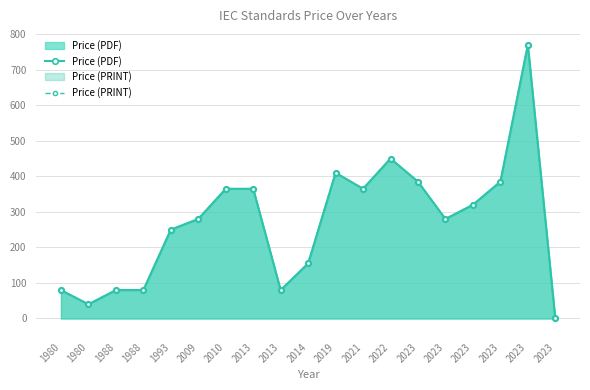

Is the value of Price (PDF) at 2021 greater than the value of Price (PRINT) at 2023?

No